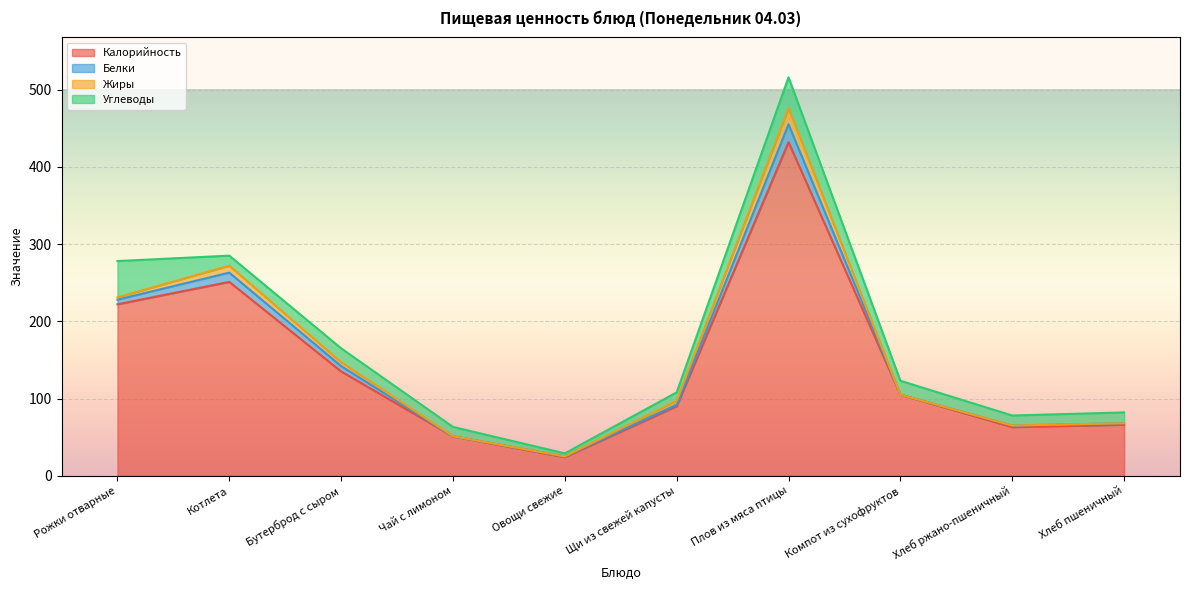

True or false: Углеводы and Жиры cross at least once.

False